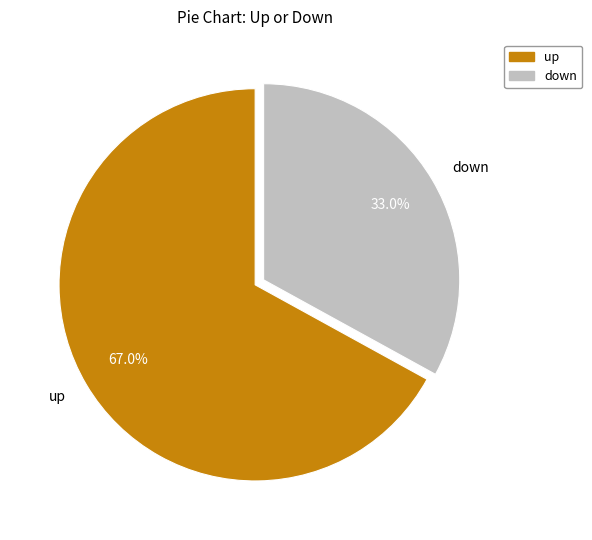

To the nearest percent, what is the difference between the largest and smallest slice percentages?

34%